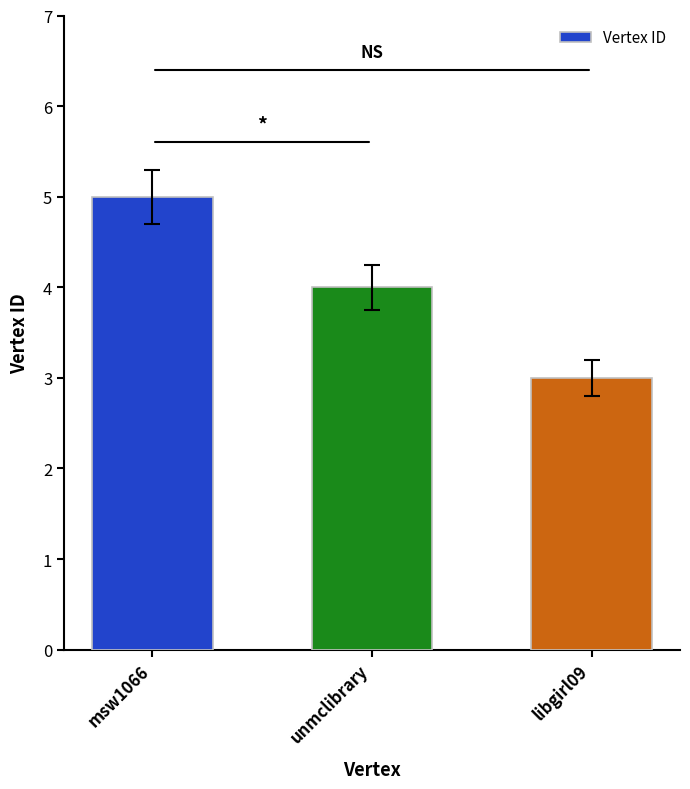

Reading right to left, what are all the values shown in this chart?

libgirl09=3	unmclibrary=4	msw1066=5